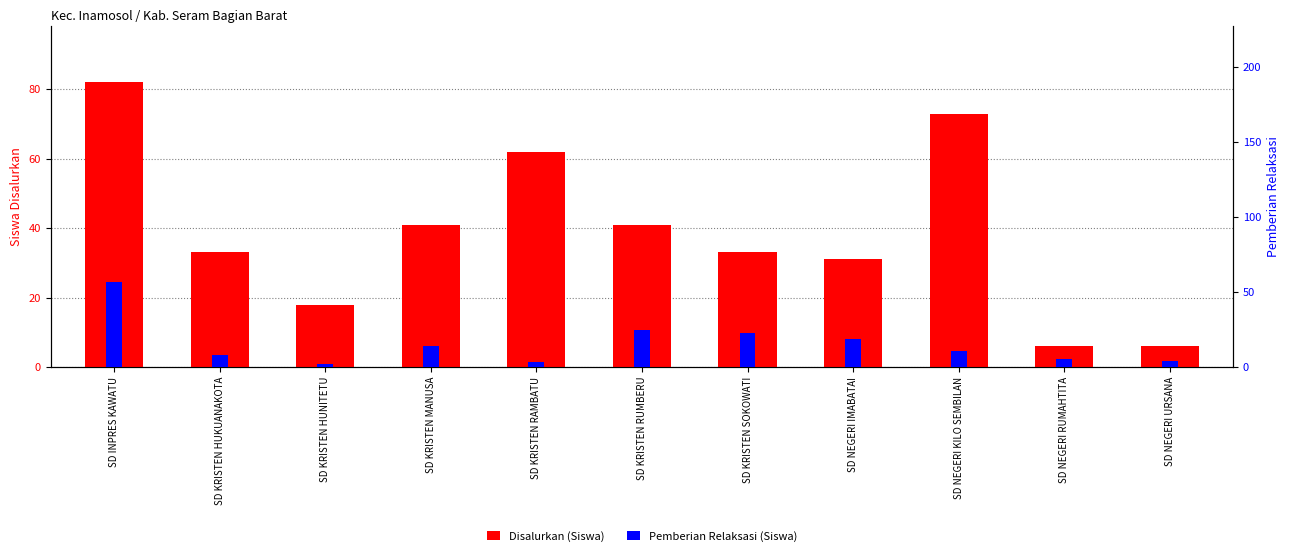

The value of Disalurkan (Siswa) at SD NEGERI URSANA is 6. True or false?

True